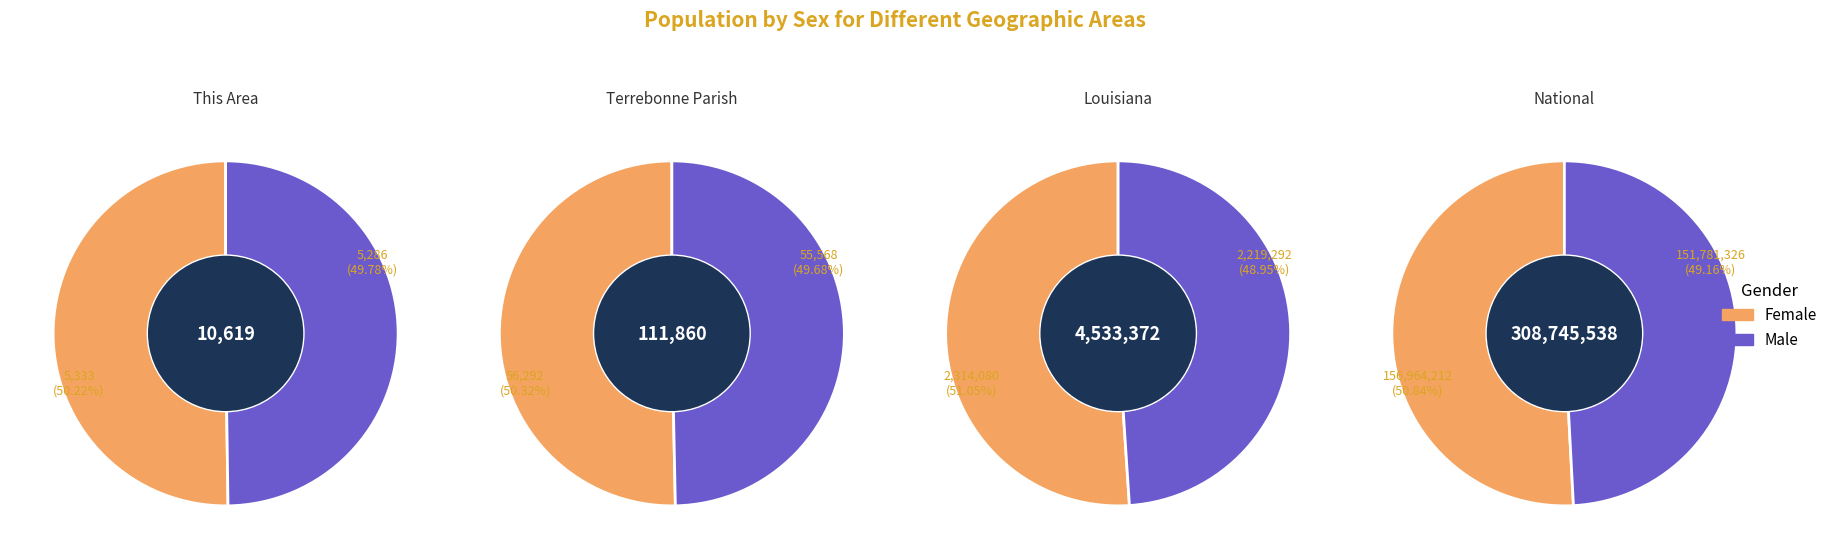

What portion of the pie excludes Terrebonne Parish?

100.0%